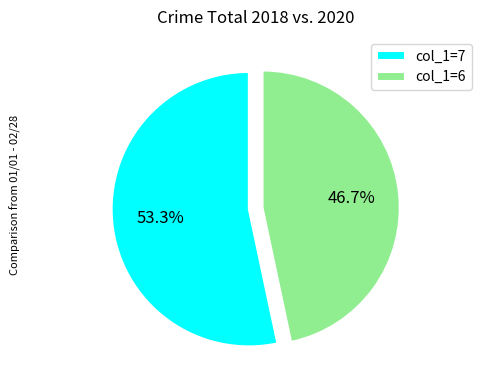

Between col_1=6 and col_1=7, which is larger?

col_1=7